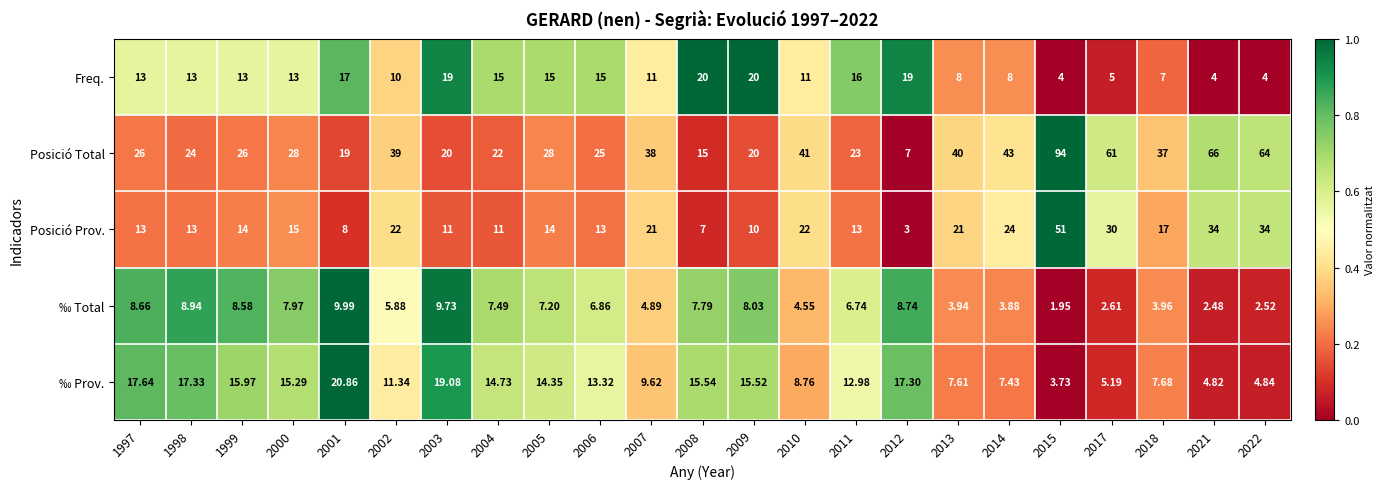

List the series in order of their peak value, highest first.

Posició Total, Posició Prov., ‰ Prov., Freq., ‰ Total